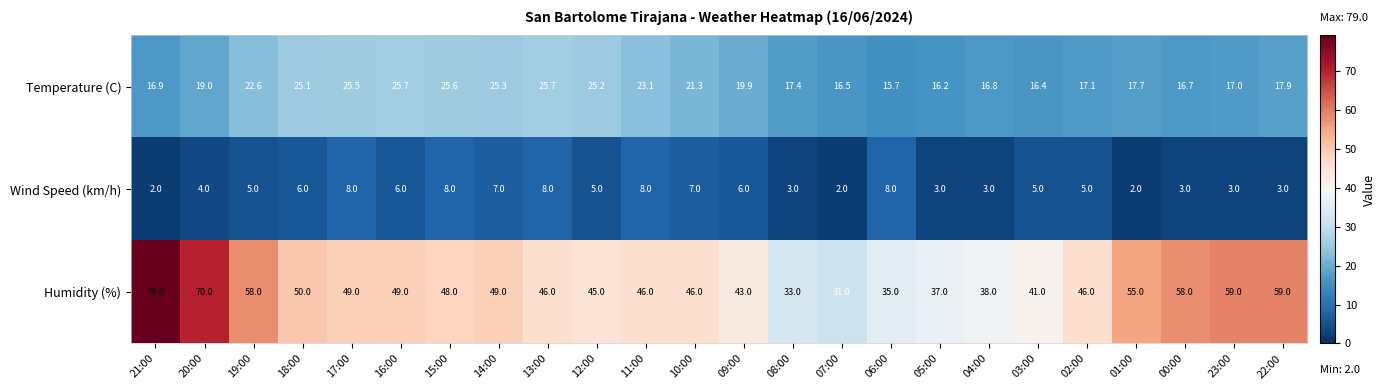

What is the maximum value for Humidity (%)?

79.0